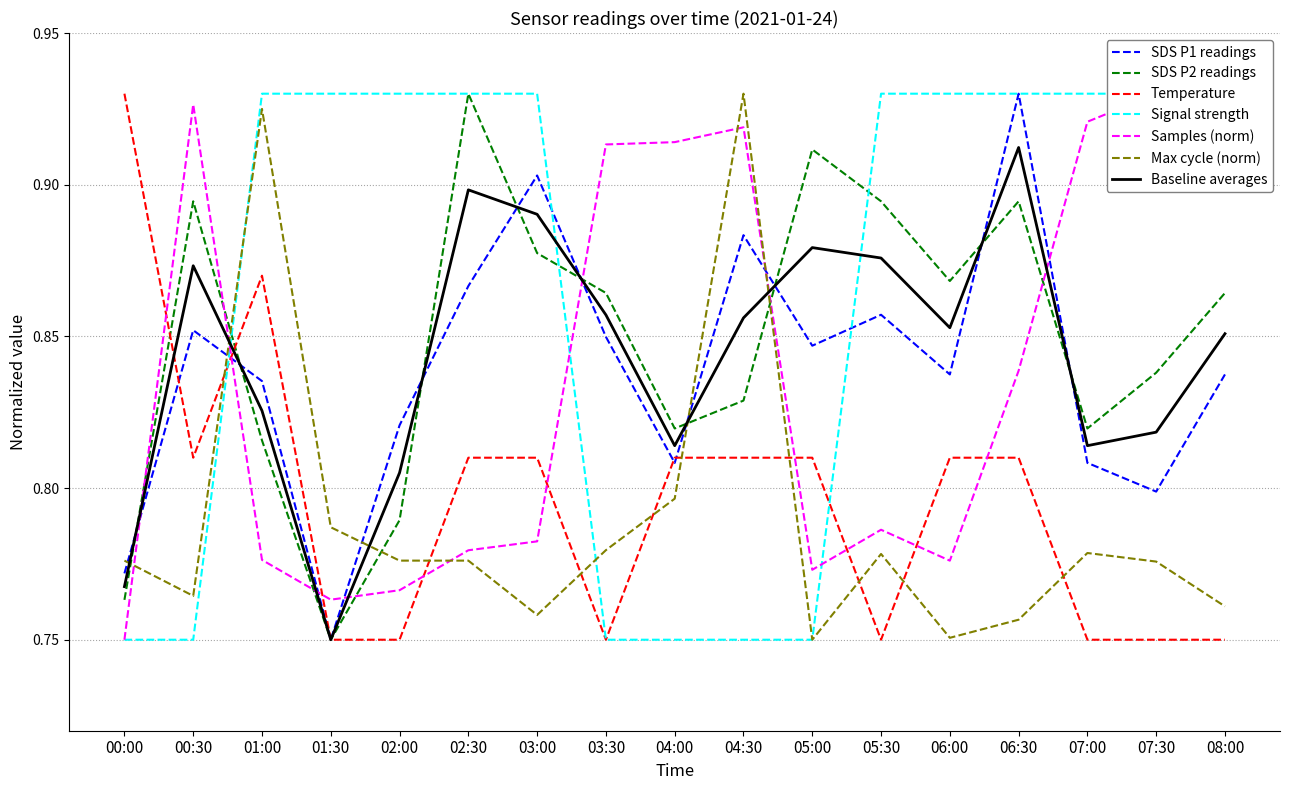

At which label does Temp reach its peak?

00:00